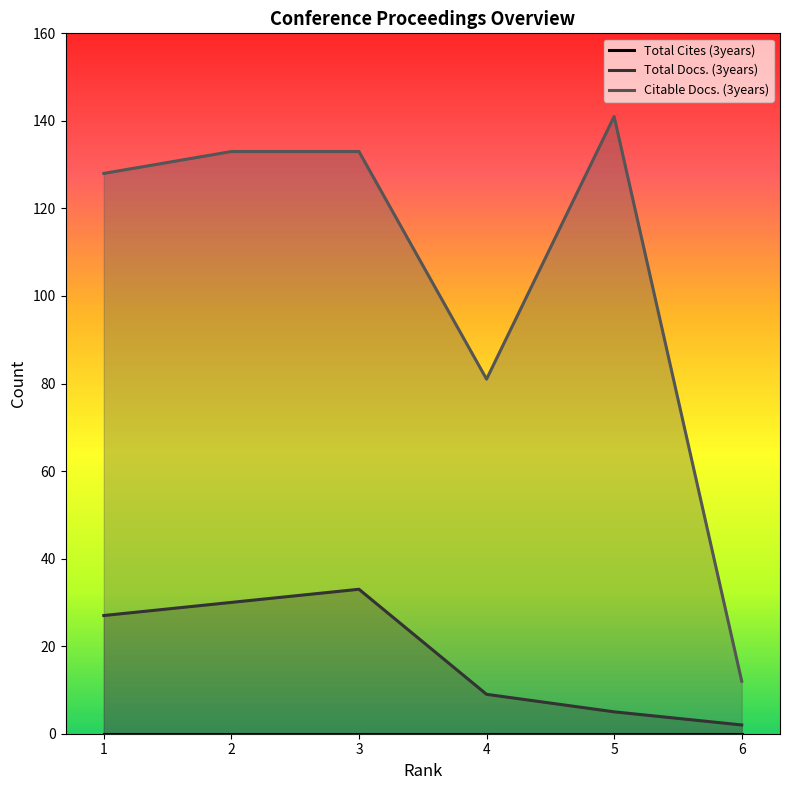

Reading left to right, what are all the values shown in this chart?

Total Docs. (3years): 27	30	33	9	5	2
Citable Docs. (3years): 128	133	133	81	141	12